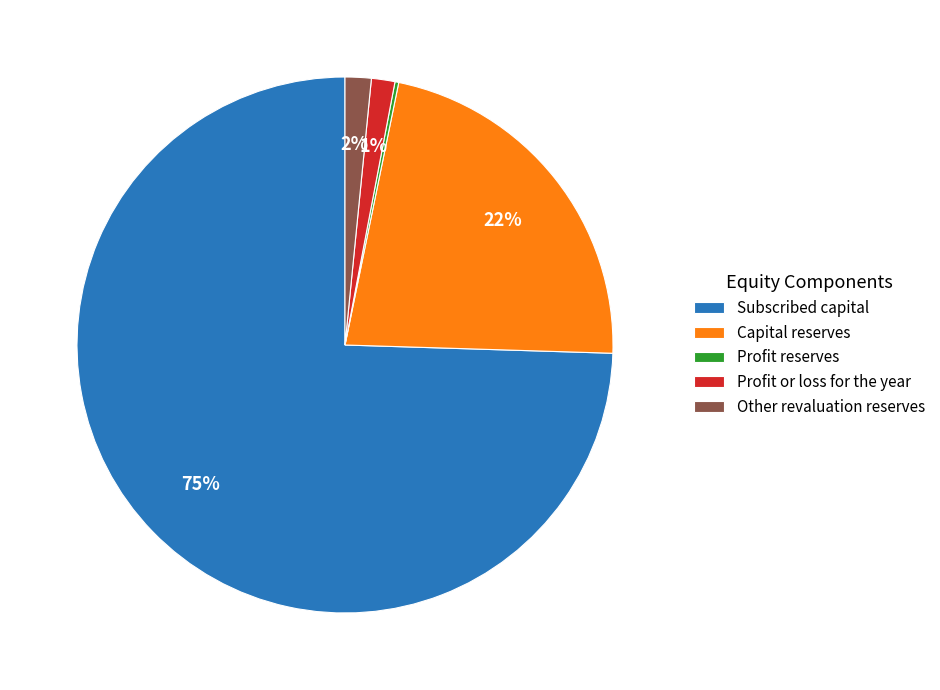

What percentage is the Other revaluation reserves slice, to the nearest percent?

2%